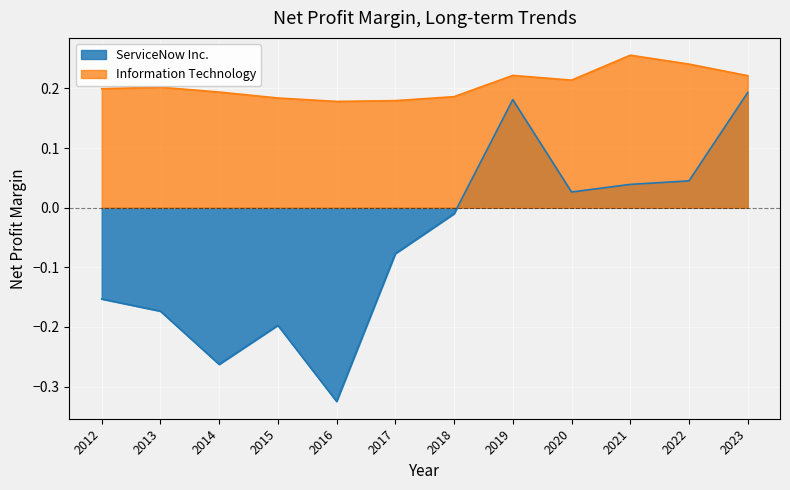

Rank the series at 2021 from lowest to highest value.

ServiceNow Inc., Information Technology